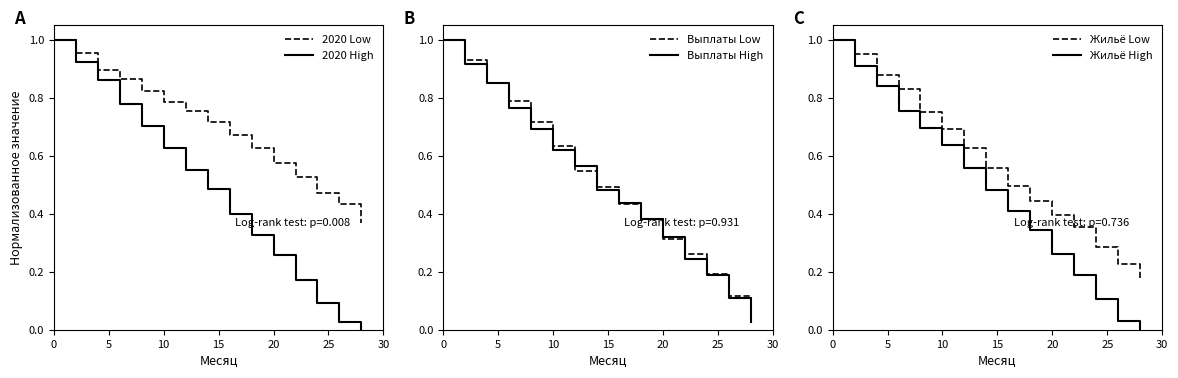

True or false: 2020 High and 2020 Low cross at least once.

False